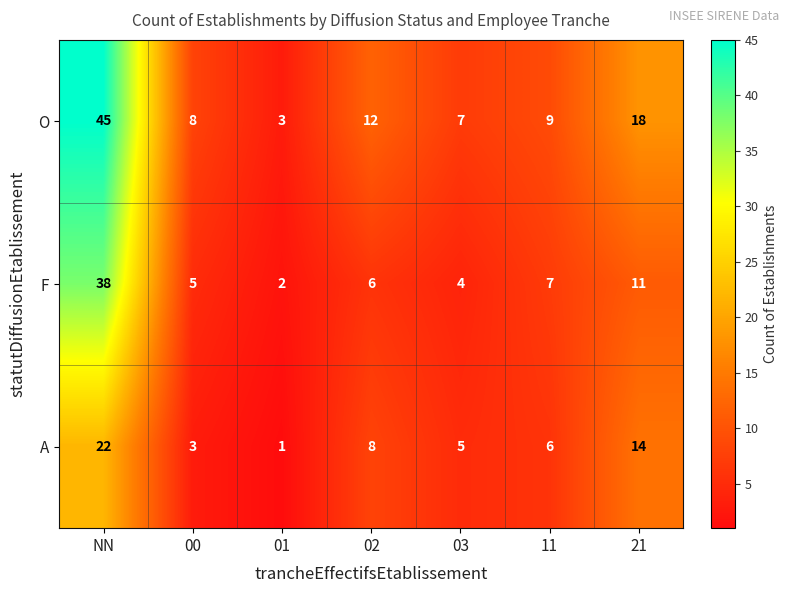

What is the maximum value shown in the chart?

45